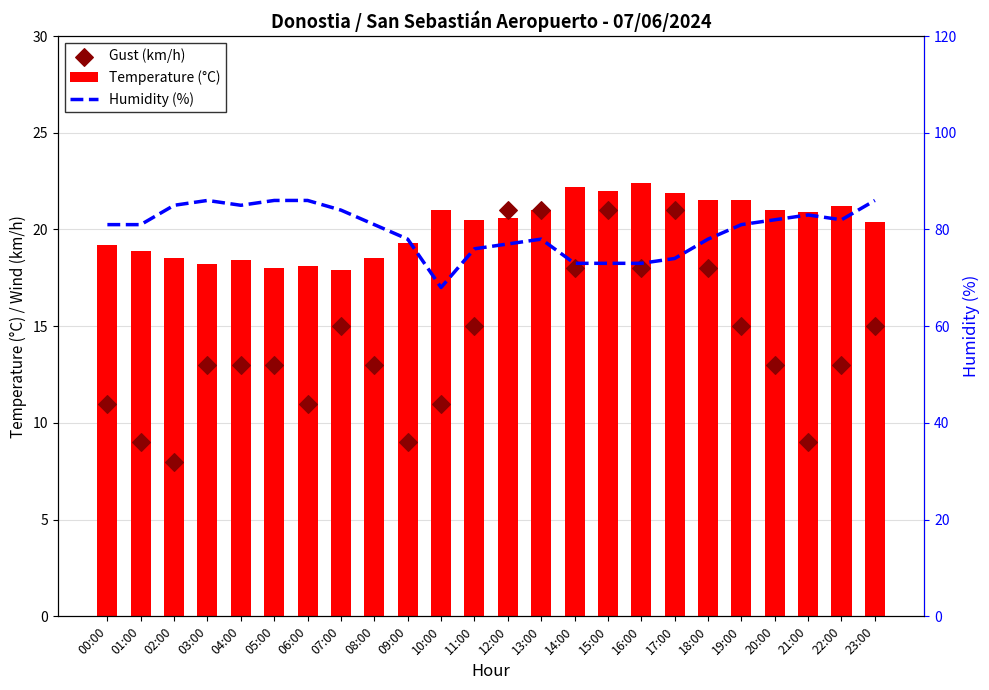

At which category is the sum across all series the highest?

23:00